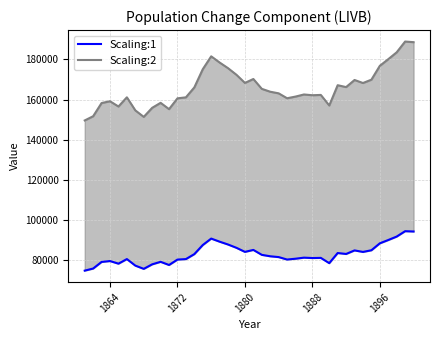

What is the value of the Scaling:1 point at the 5th from the left?

78290